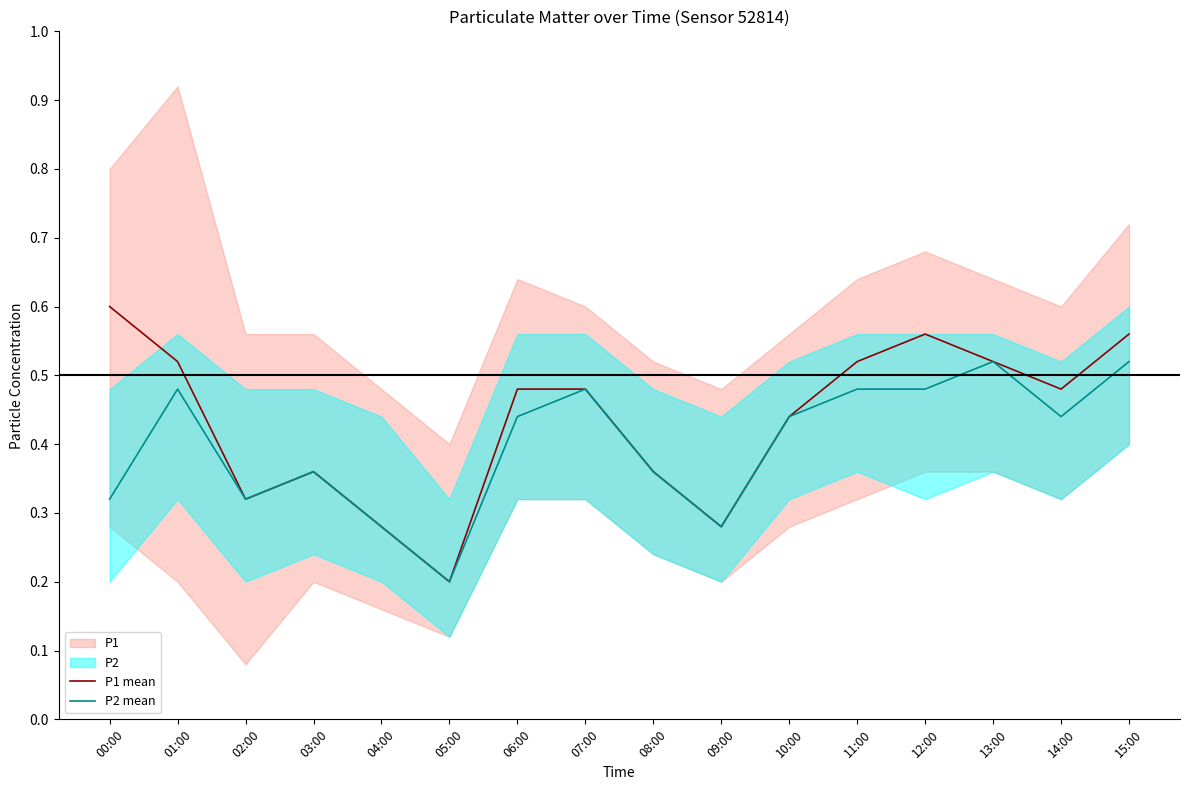

List the series in order of their overall mean, lowest first.

P2 mean, P1 mean